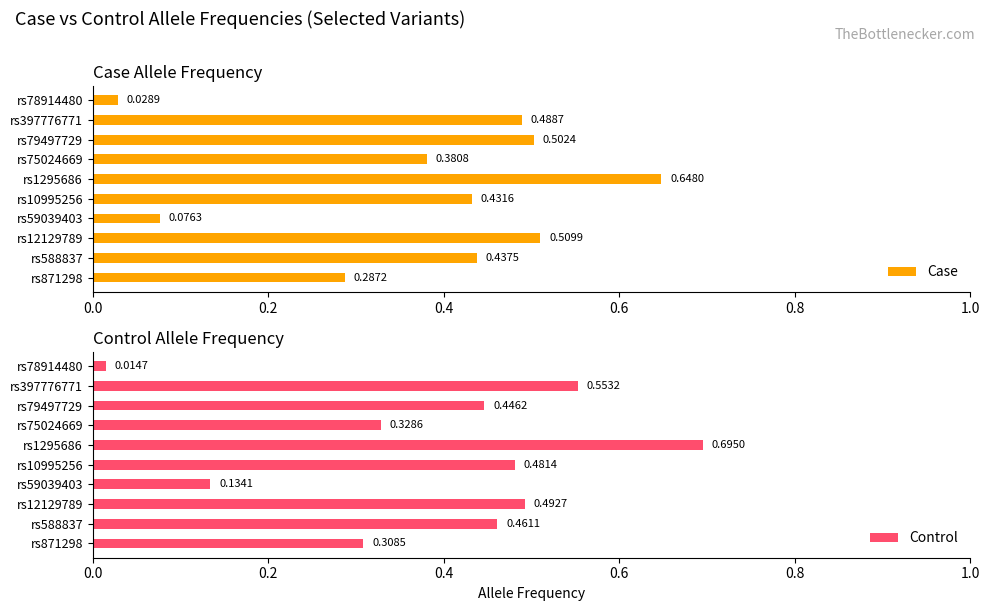

What is the sum of all Case values?

3.8